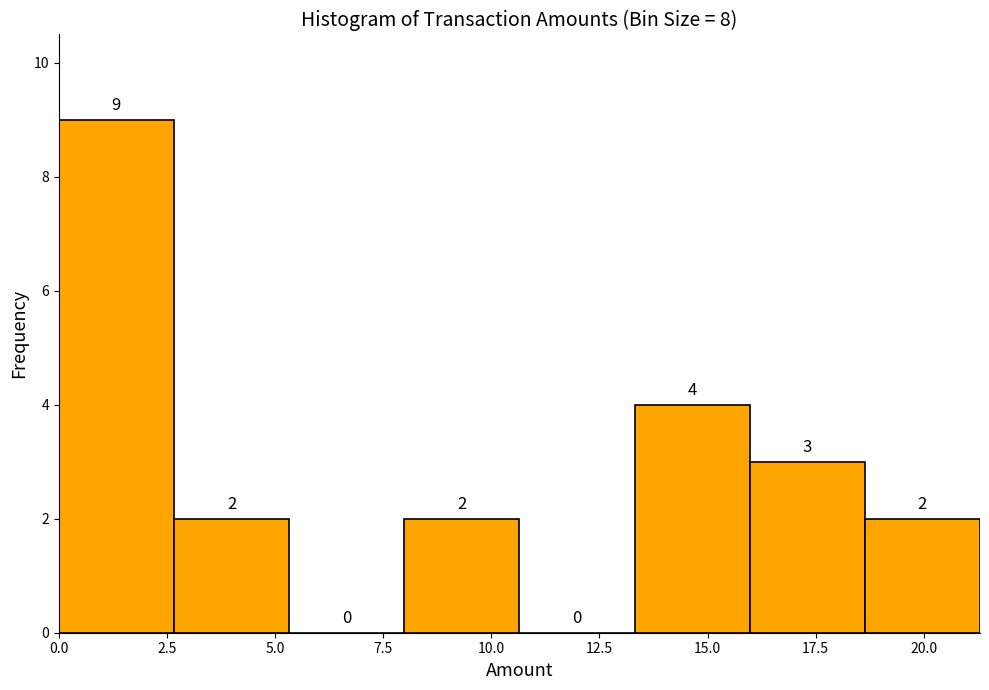

What is the height of the bar covering 2.5 to 5.5 on the x-axis? The bar edges are not printed on the chart, so give them approximately, as read against the axis.

2